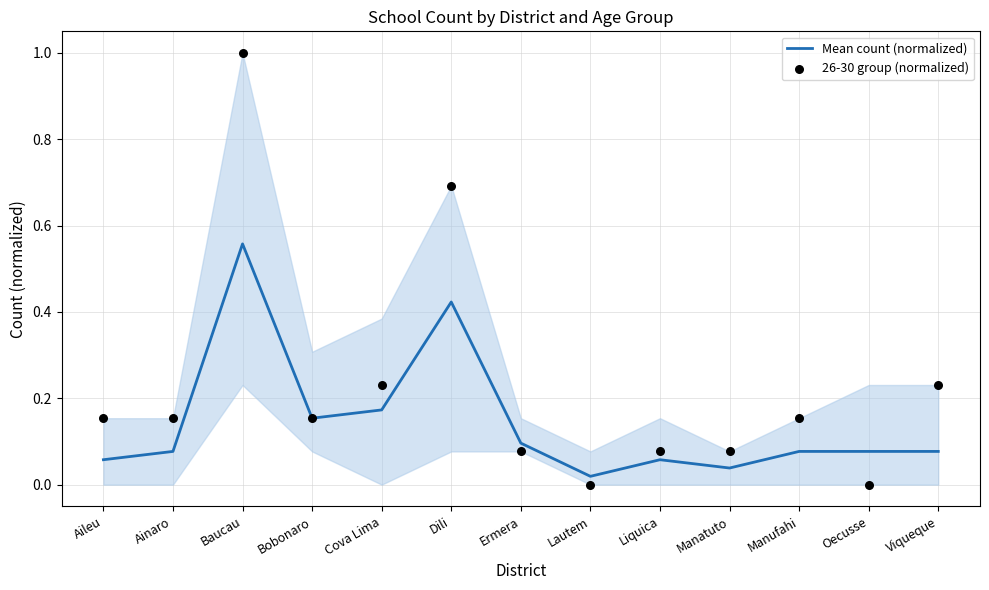

At how many categories does at least one series exceed 0?

13